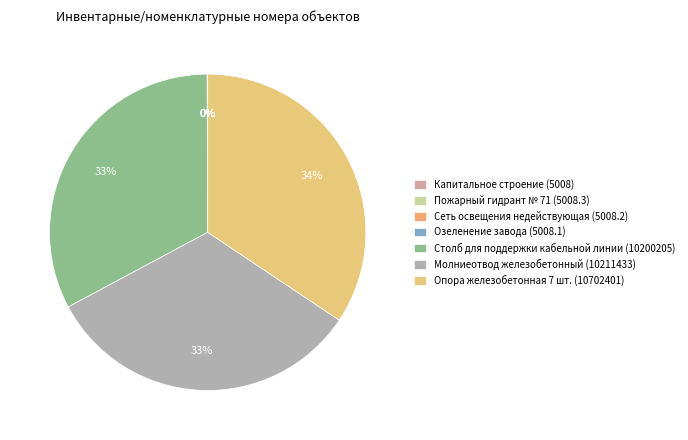

Which category has the biggest portion of the pie?

Опора железобетонная 7 шт. (10702401)